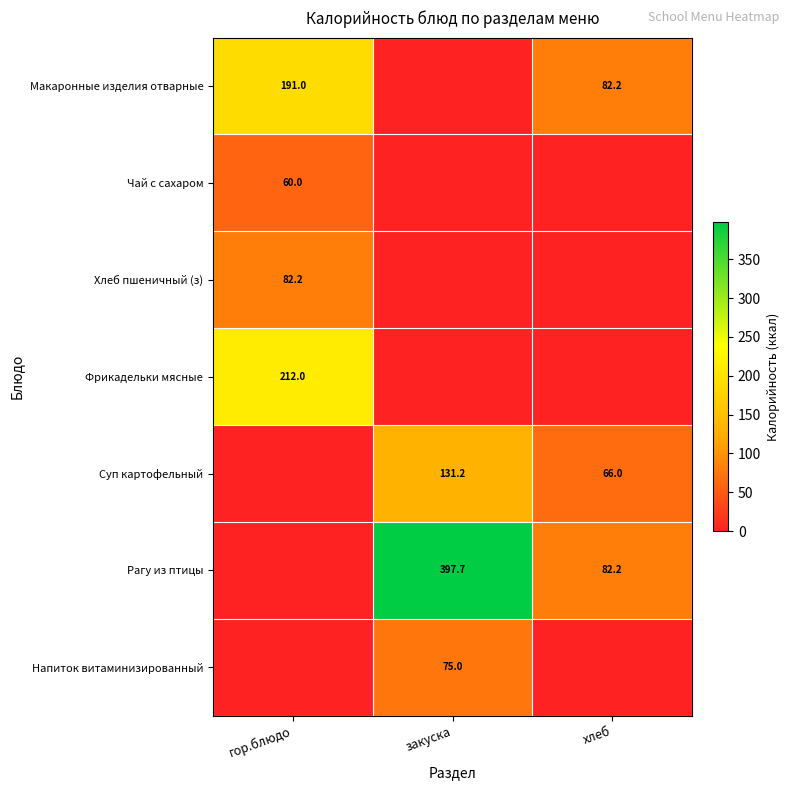

Count the number of data series in this chart.

7